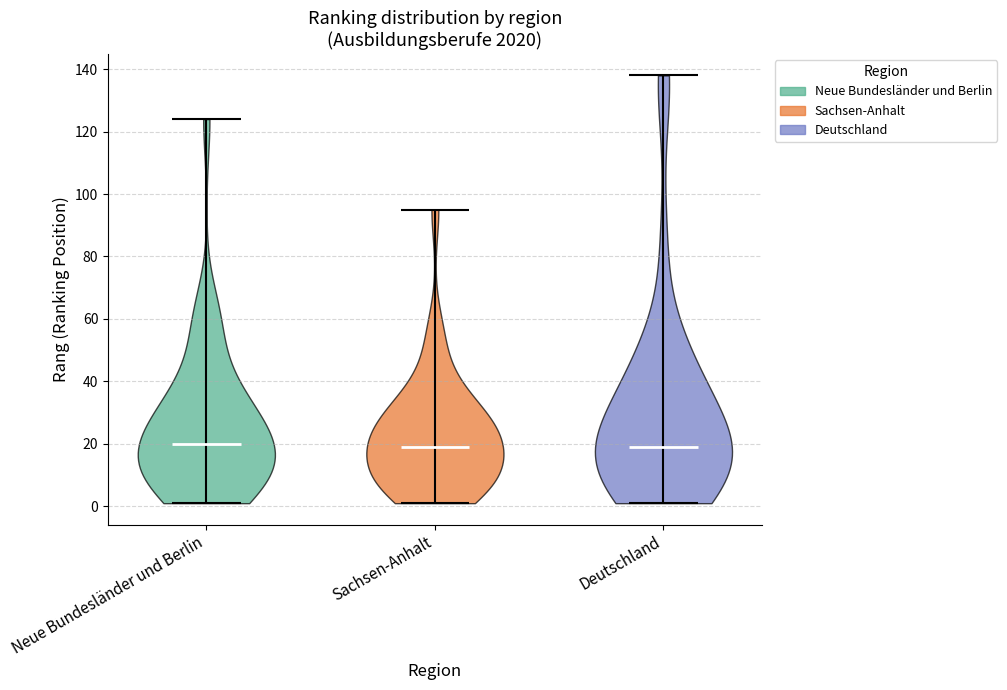

Reading left to right, read every violin against the y-axis: where its median line is, and the lowest and highest points it reaches. The values are not printed on the chart, so give them approximately, as read against the axis.

Neue Bundesländer und Berlin: median line 20, lowest point 2, highest point 124
Sachsen-Anhalt: median line 20, lowest point 2, highest point 96
Deutschland: median line 20, lowest point 2, highest point 138